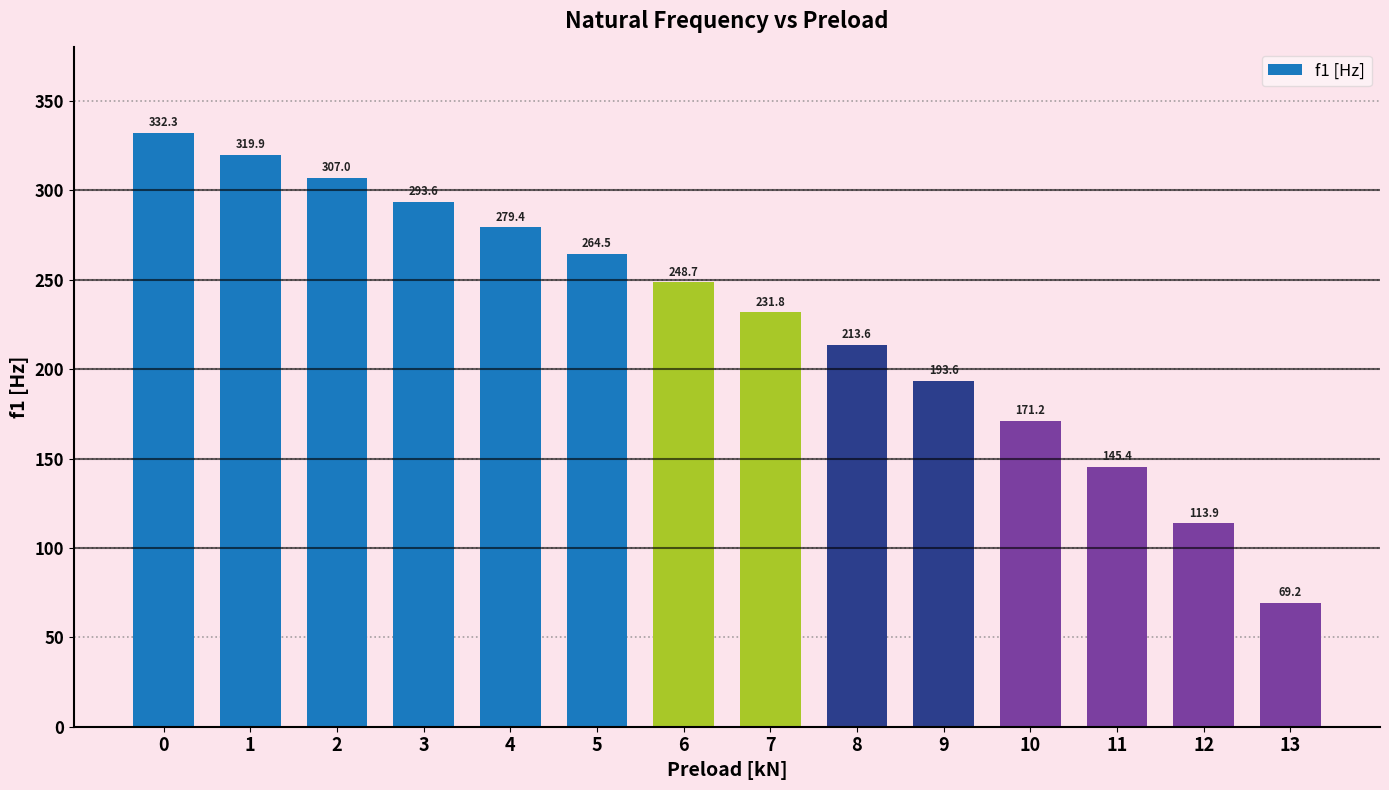

What is the difference between the maximum and second lowest values?

218.4